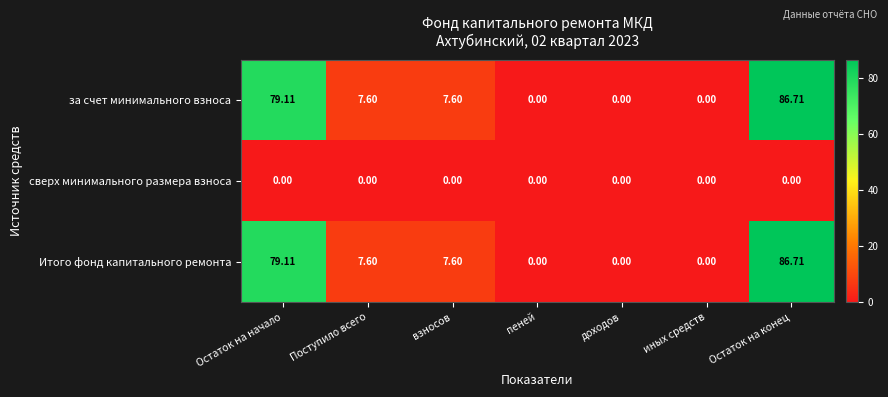

At which category is the sum across all series the highest?

Остаток на конец